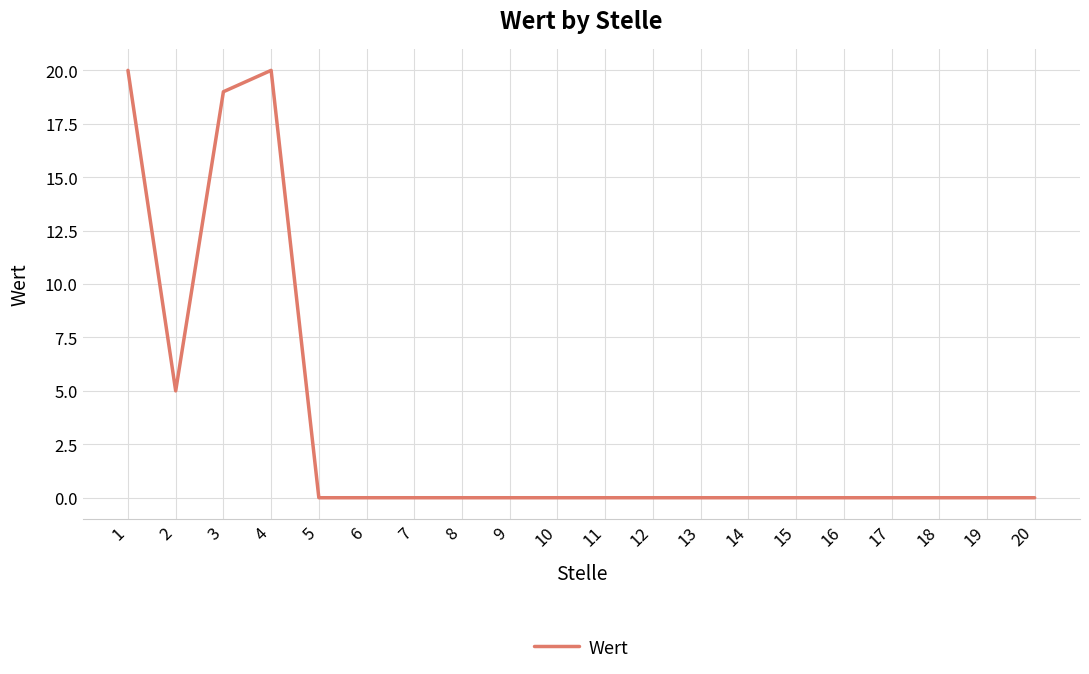

The chart shows a value of 0 at 12. True or false?

True